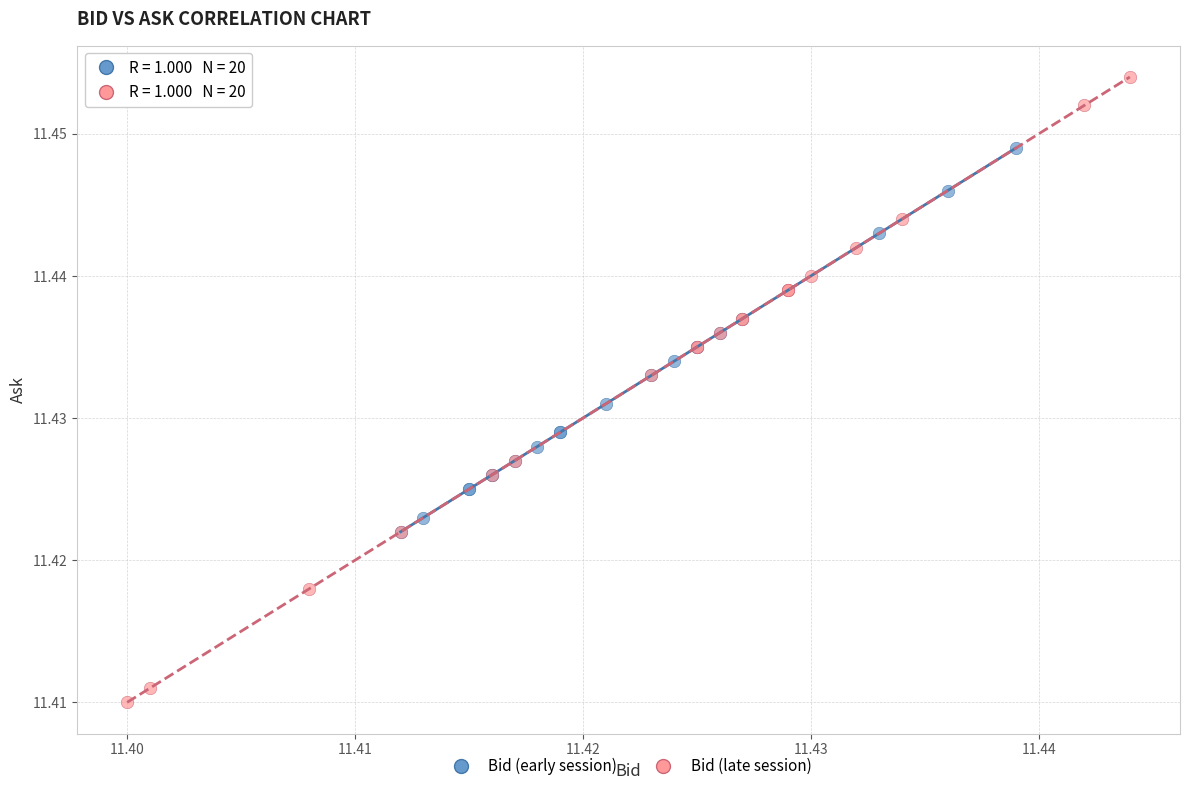

Which series contains the lowest Y value?

Bid (late session)